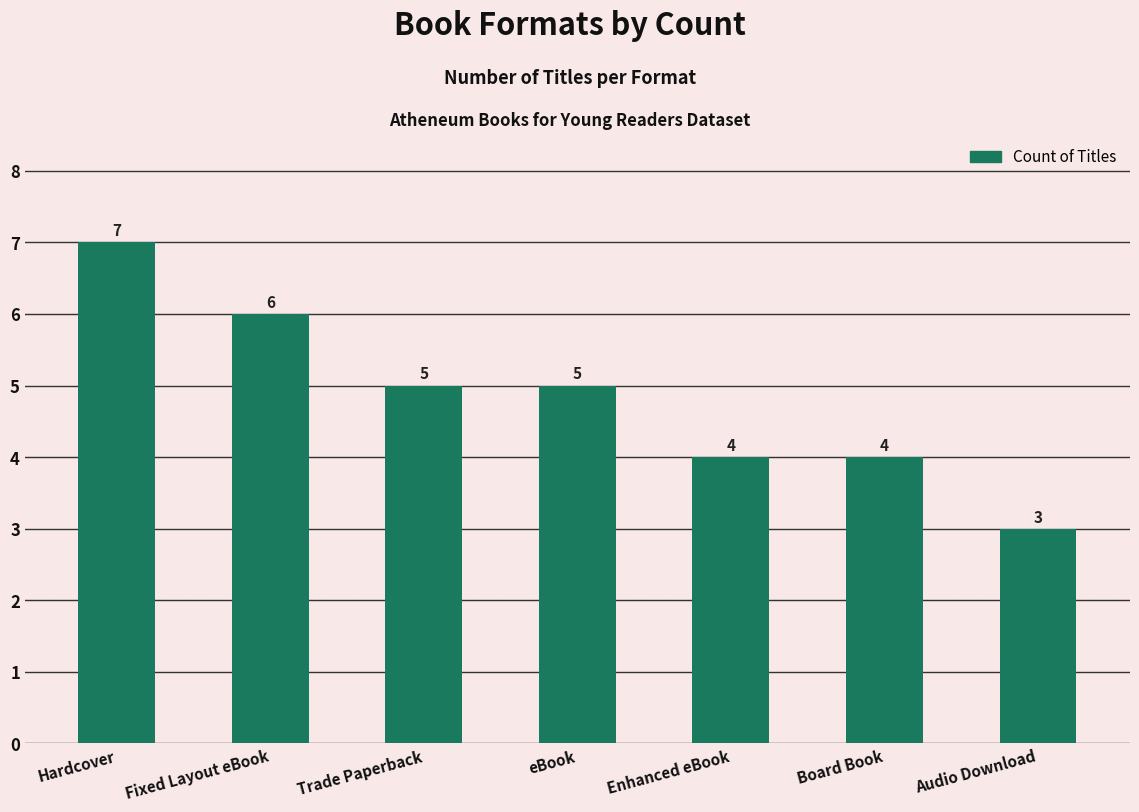

What is the maximum value shown in the chart?

7